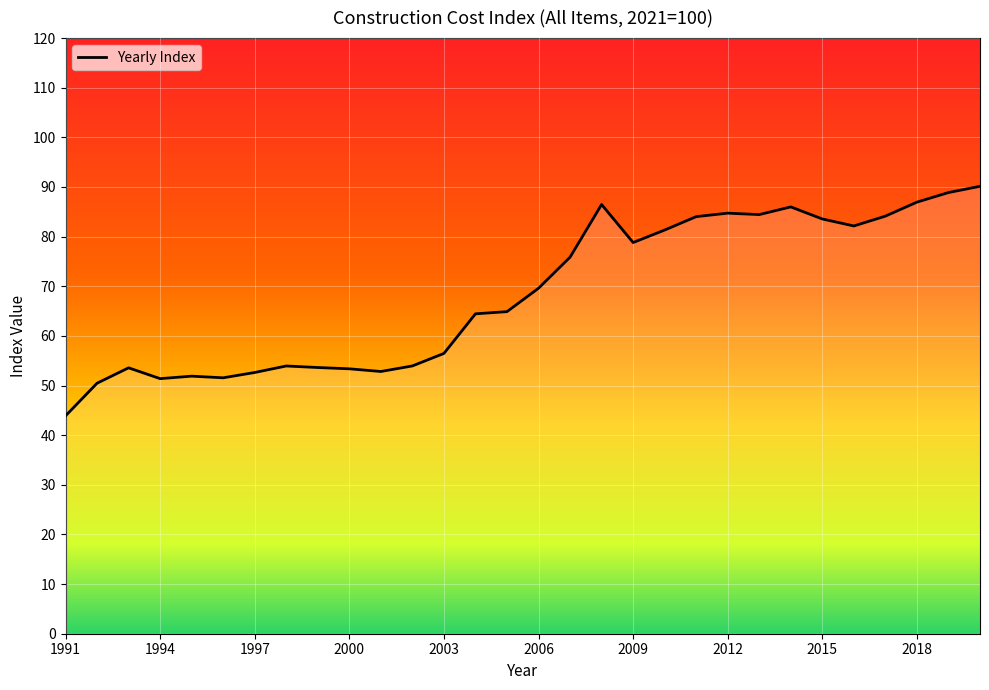

What is the smallest value displayed?

43.9